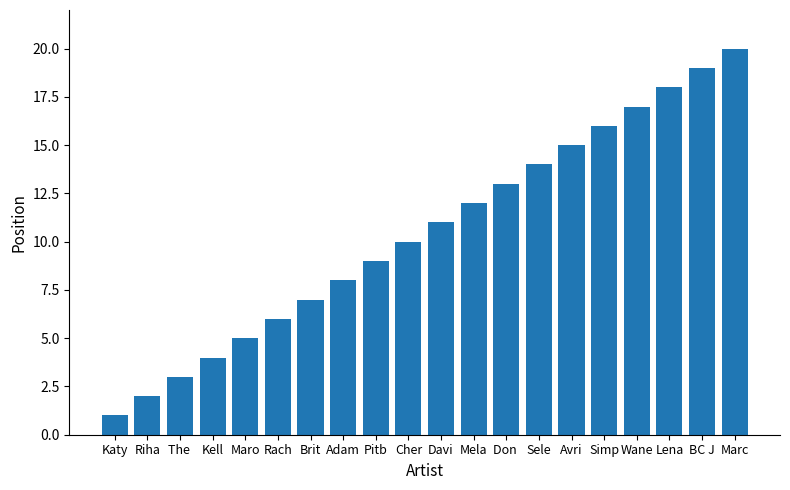

Is it true that the value at Mela is 21?

False